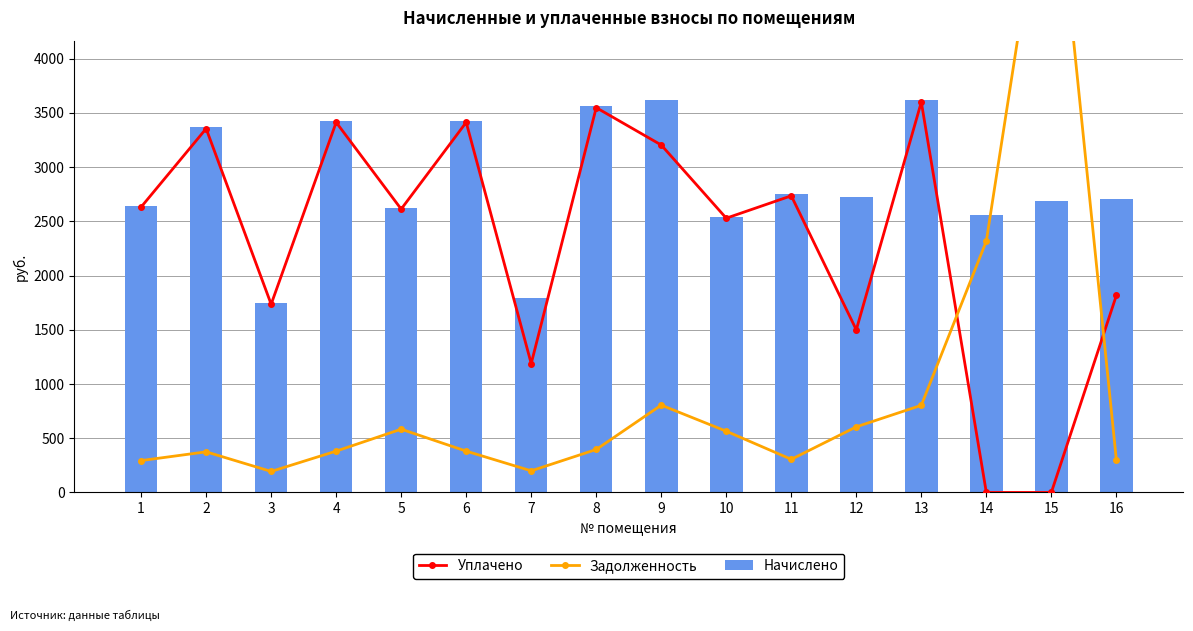

Which series has the widest spread of values?

Задолженность